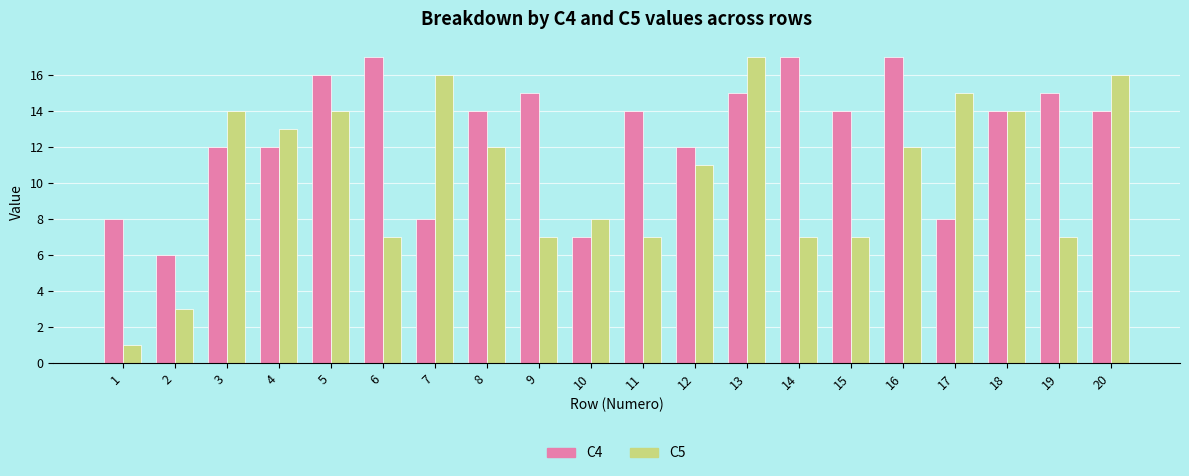

Count the number of data series in this chart.

2